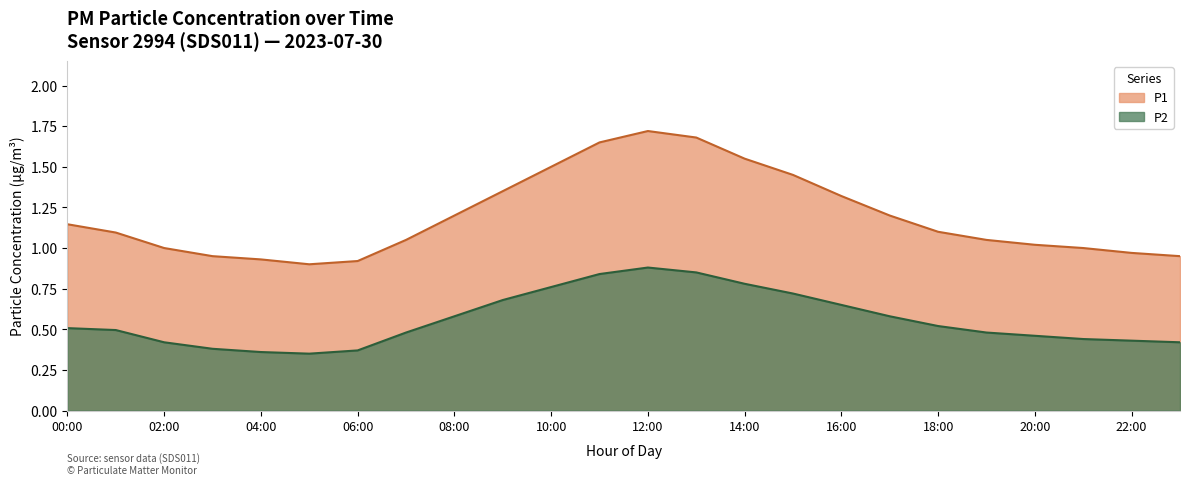

Reading right to left, what are all the values shown in this chart?

P1: 0.9	1.0	1.0	1.0	1.1	1.1	1.2	1.3	1.4	1.6	1.7	1.7	1.6	1.5	1.4	1.2	1.1	0.9	0.9	0.9	0.9	1.0	1.1	1.1
P2: 0.4	0.4	0.4	0.5	0.5	0.5	0.6	0.7	0.7	0.8	0.8	0.9	0.8	0.8	0.7	0.6	0.5	0.4	0.3	0.4	0.4	0.4	0.5	0.5